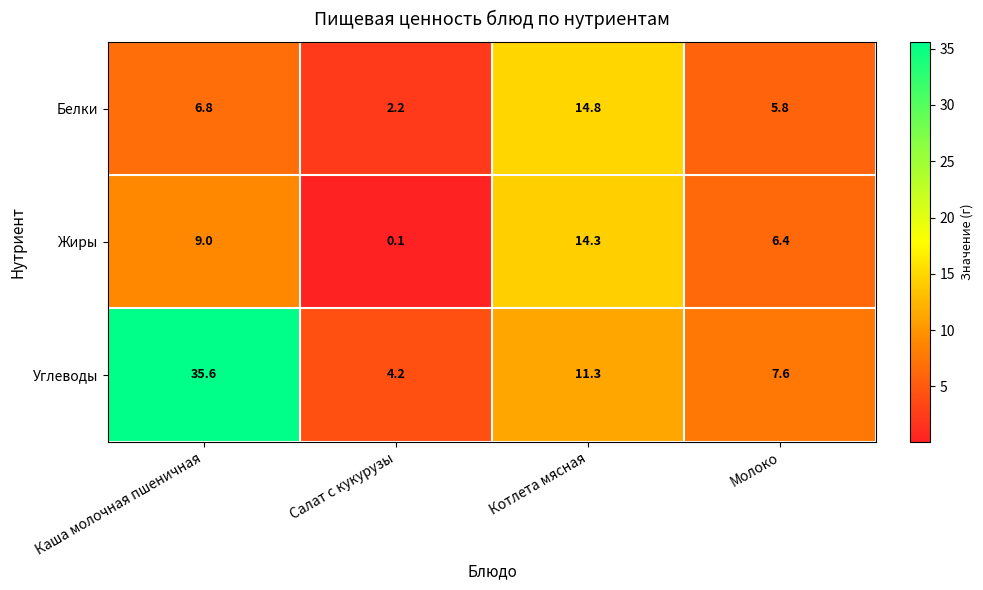

What is the average value of the Углеводы series?

14.7